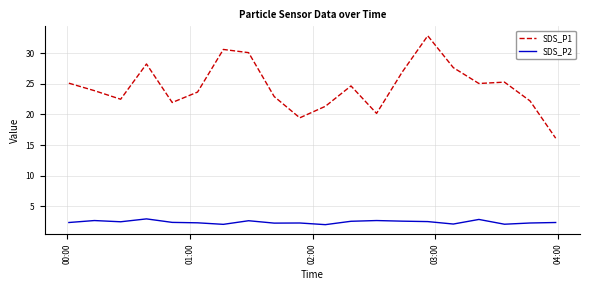

What is the lowest value of the SDS_P1 series?

16.1